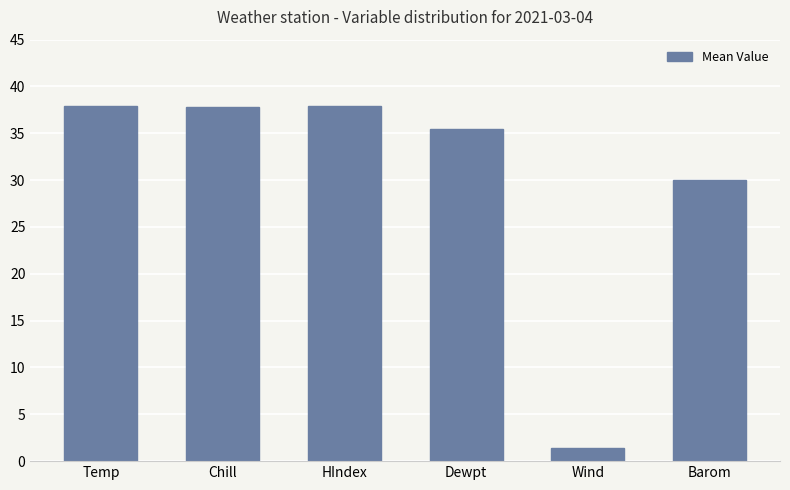

What is the label of the 4th bar from the right?

HIndex